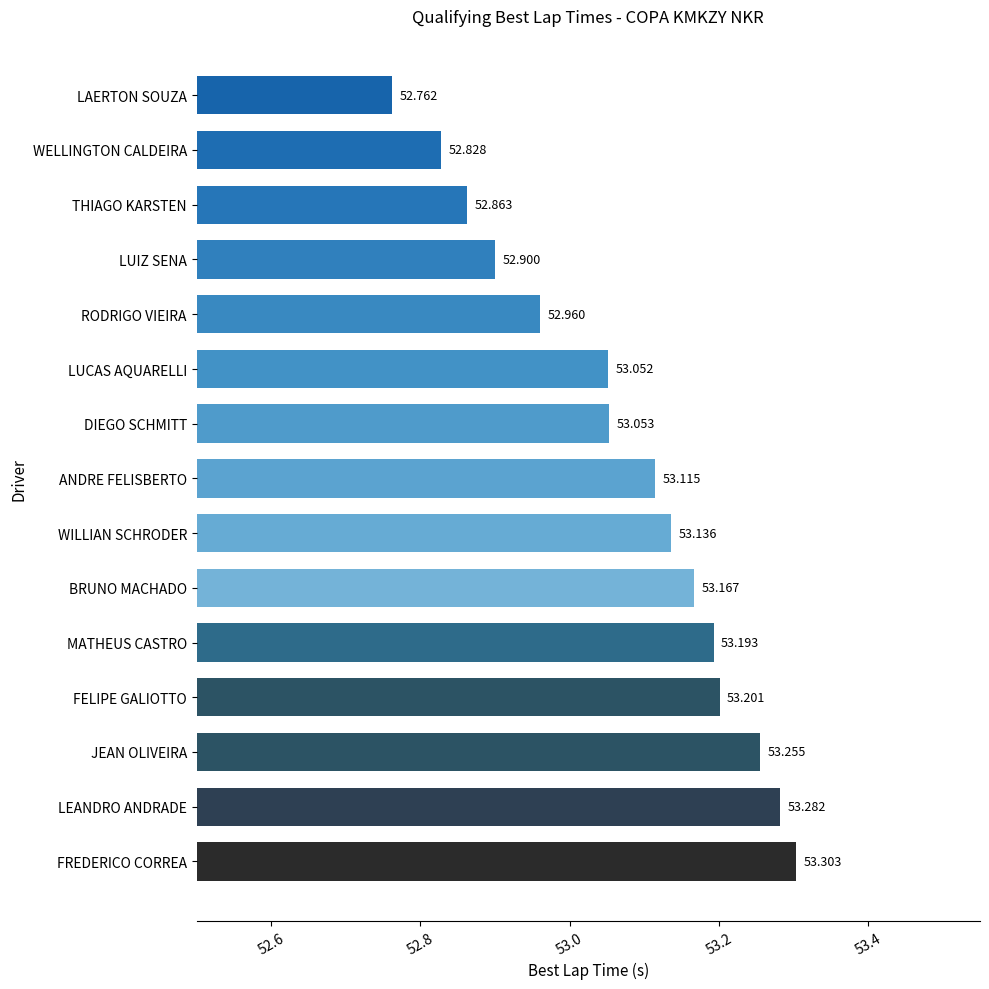

What is the smallest value displayed?

52.8